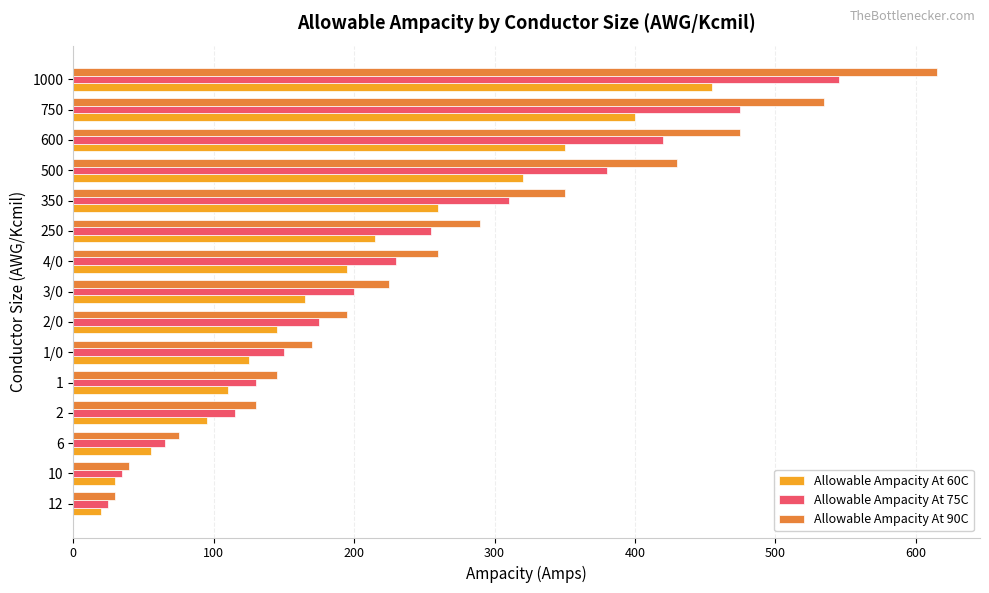

What is the difference between the second highest and minimum values in the Allowable Ampacity At 60C series?

380